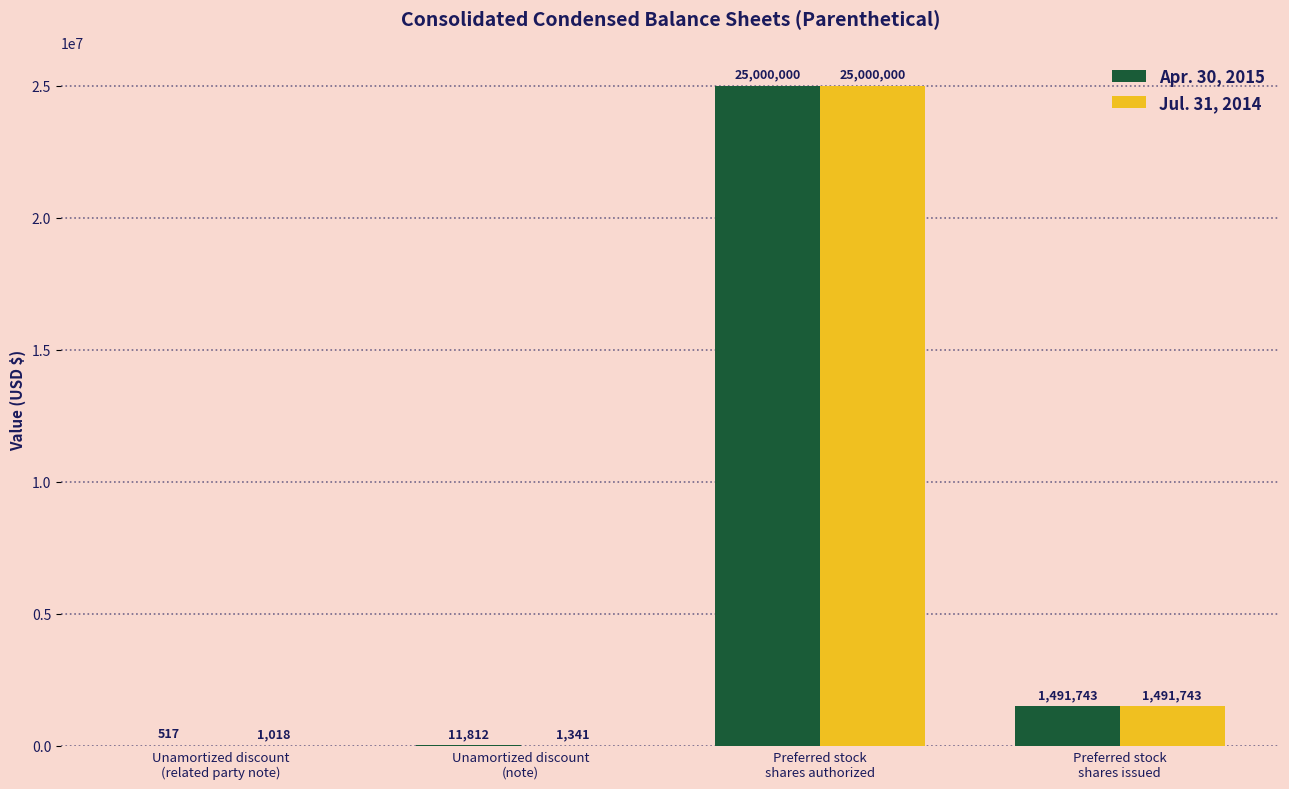

What is the maximum value for Jul. 31, 2014?

25000000